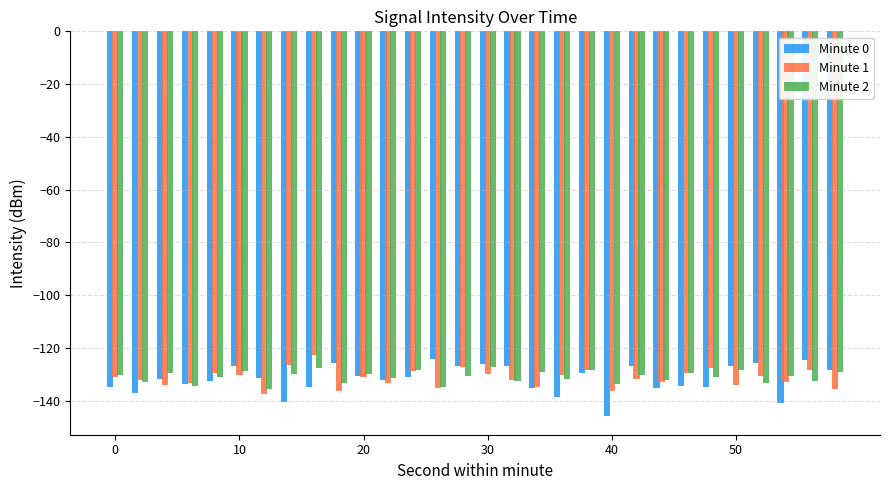

What is the sum of all Minute 2 values?

-3930.1